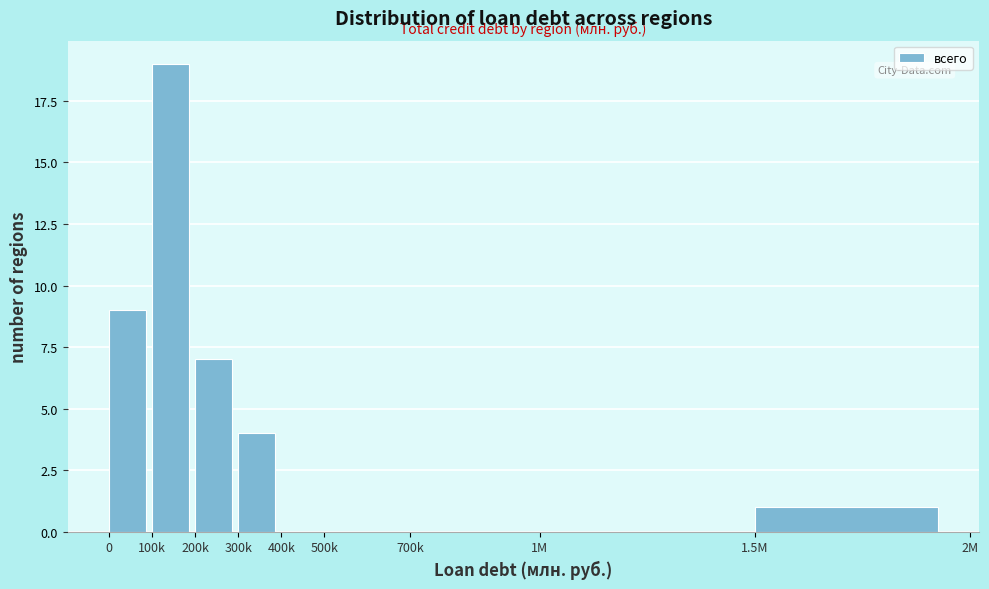

Reading left to right, extract all data points from this chart.

0=9	100k=19	200k=7	300k=4	400k=0	500k=0	700k=0	1M=0	1.5M=1